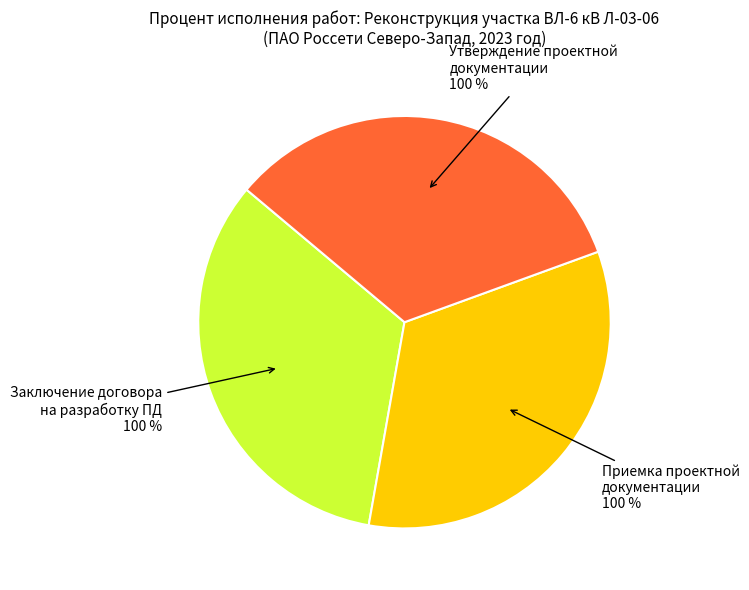

Is it true that Приемка проектной документации заказчиком is 44% of the pie?

False